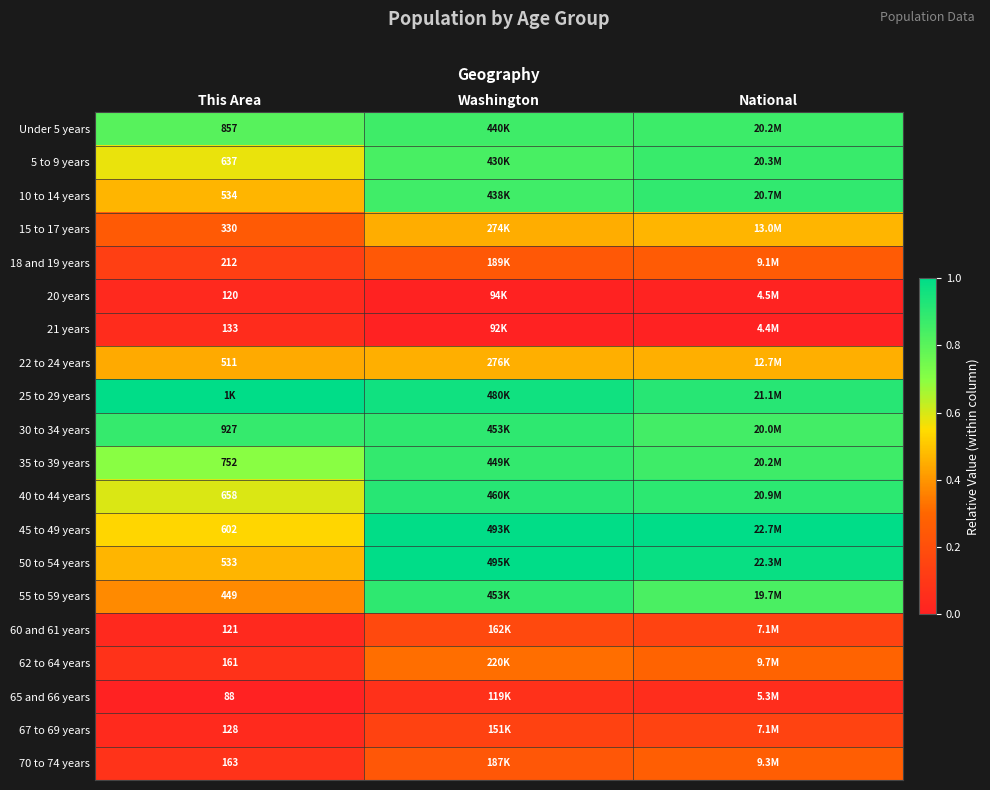

Is it true that 22 to 24 years equals 0.3 at This Area?

False